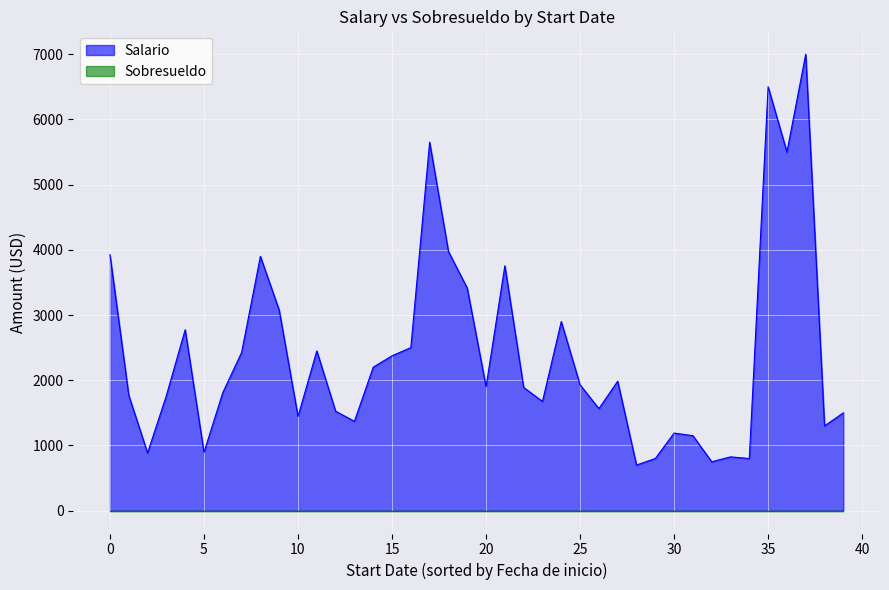

What is the highest value of the Salario series?

7000